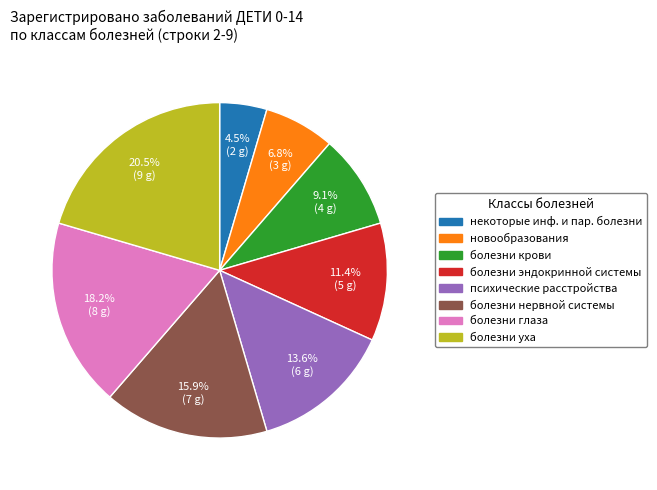

Is there a majority slice in this chart?

No